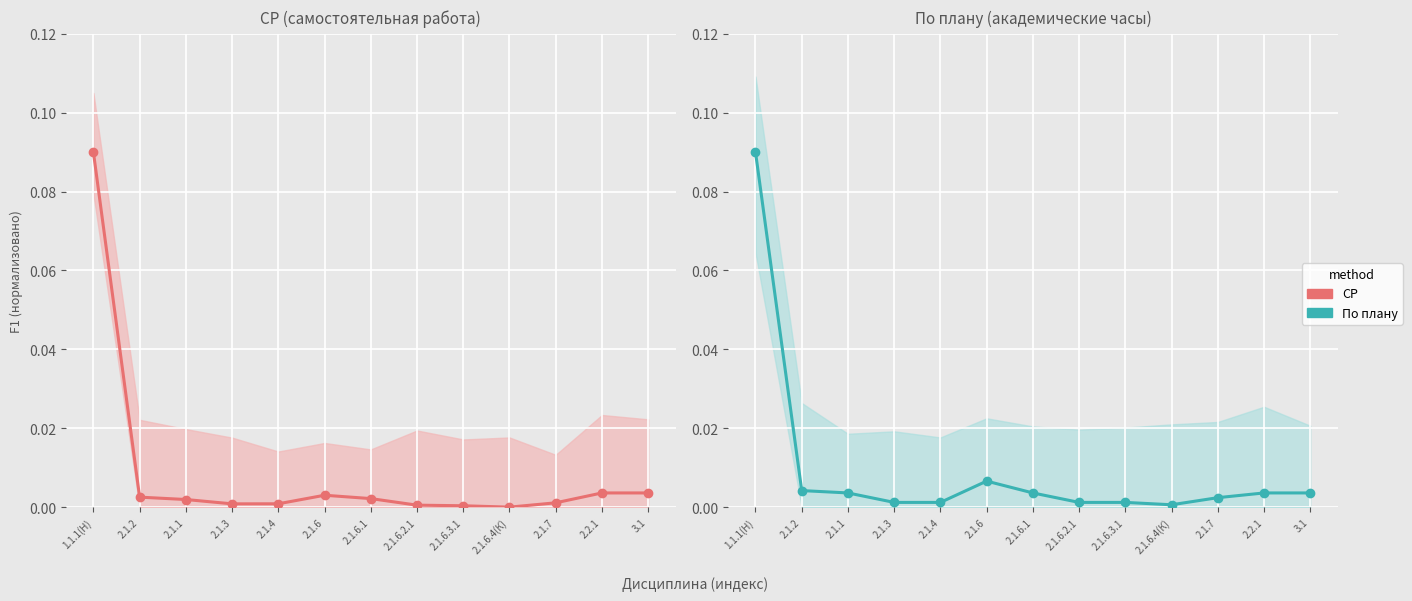

How many lines are shown in the chart?

2